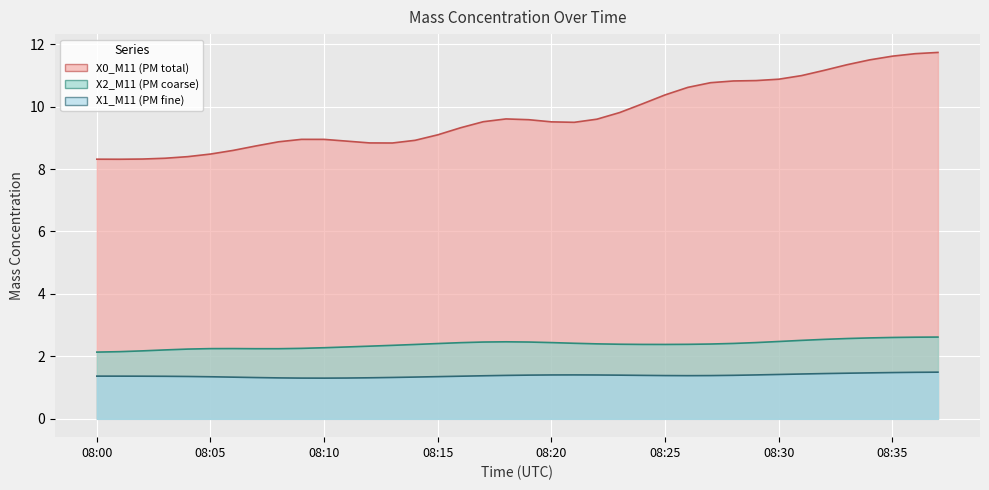

Which series changed the most between 08:09 and 08:32?

X0_M11